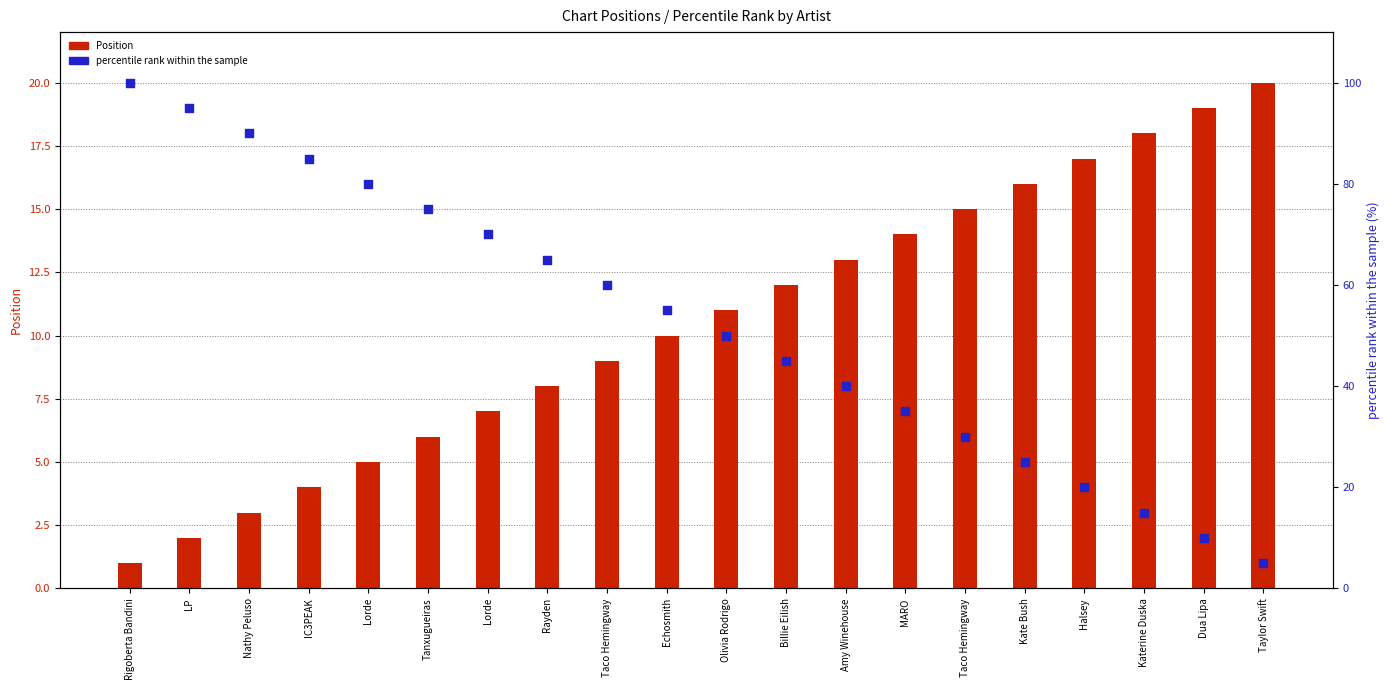

Which series contains the lowest Y value?

Position